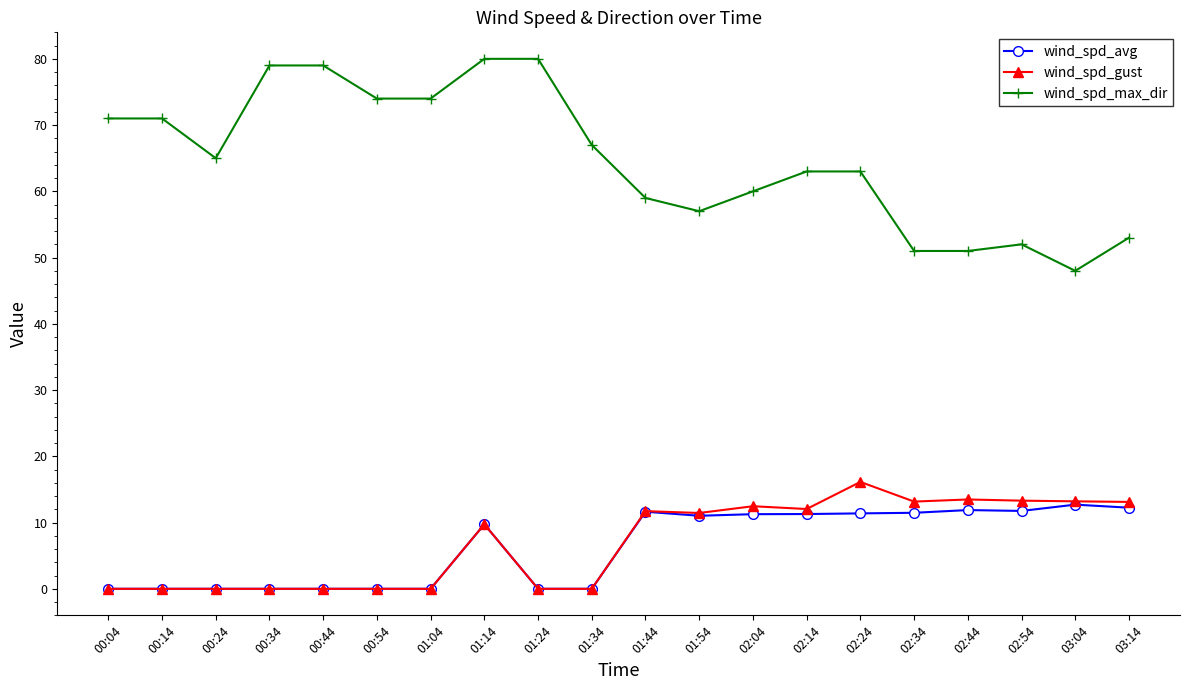

What is the label of the 15th point from the left?

02:24